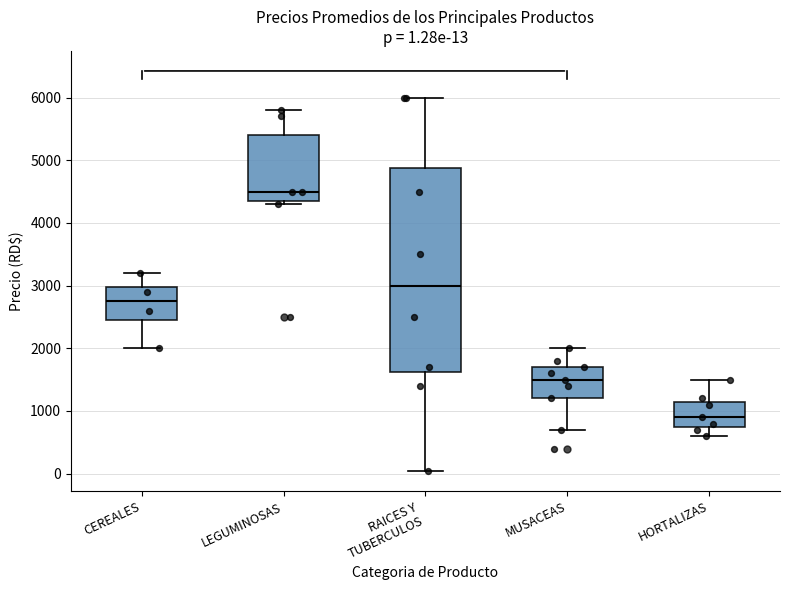

Which box's median line is the highest?

LEGUMINOSAS